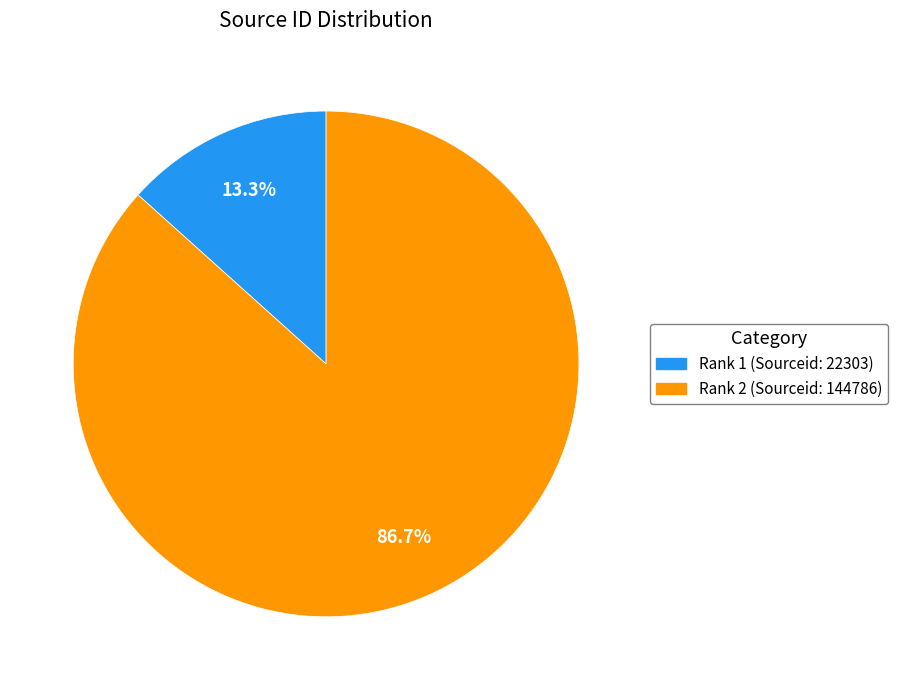

Is there any slice that represents more than half of the pie?

Yes